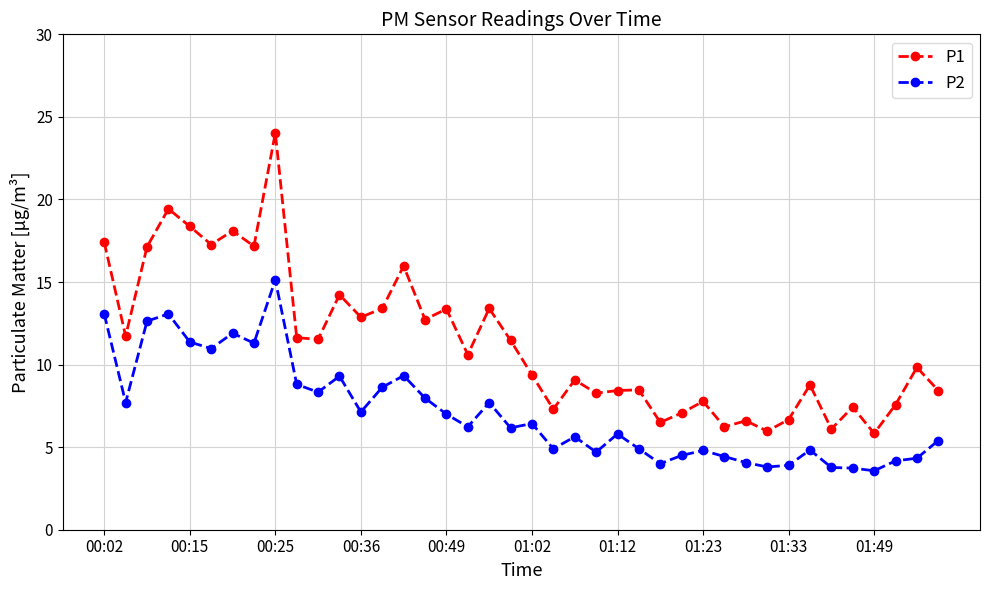

How many lines are shown in the chart?

2